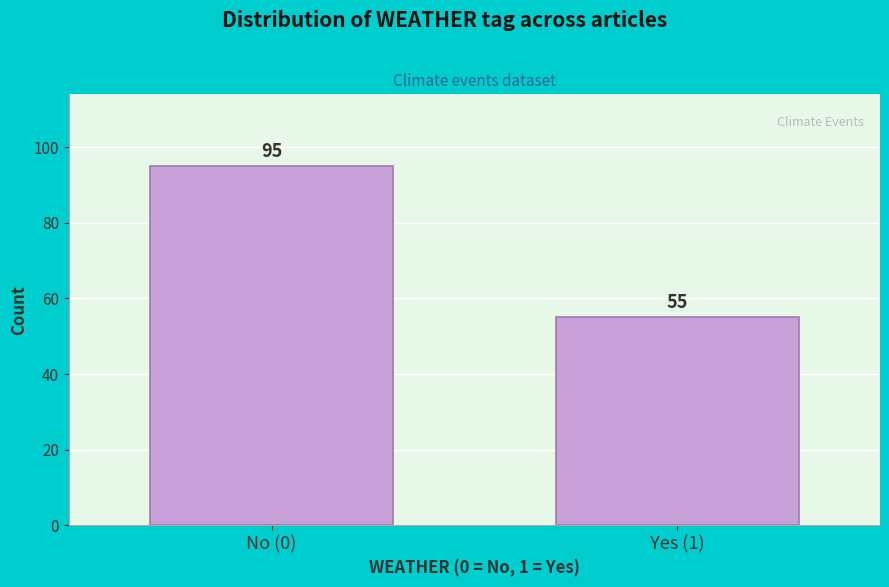

Reading left to right, list all the values displayed in this chart.

95	55